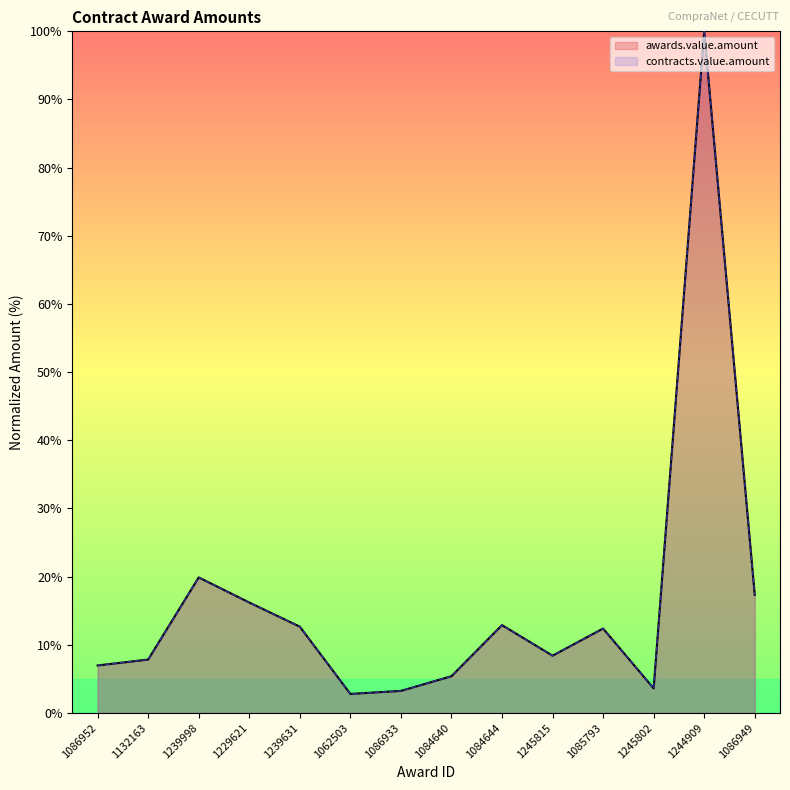

What is the total value across all series at 1062503?

5.6